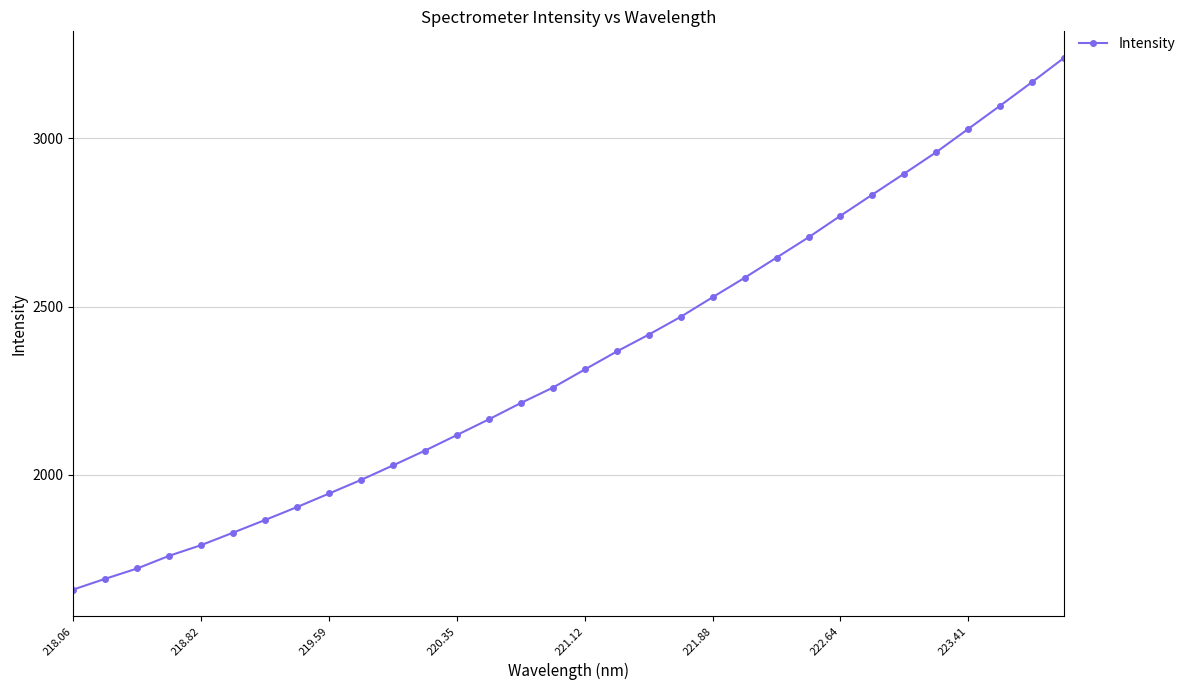

How many lines are shown in the chart?

1